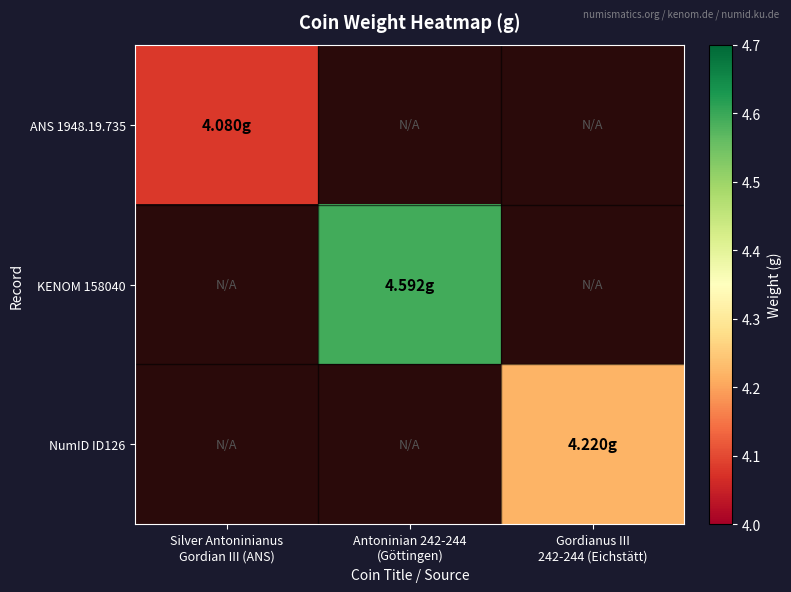

Is the value of KENOM 158040 at Gordianus III 242-244 (Eichstätt) greater than the value of NumID ID126 at Gordianus III 242-244 (Eichstätt)?

No